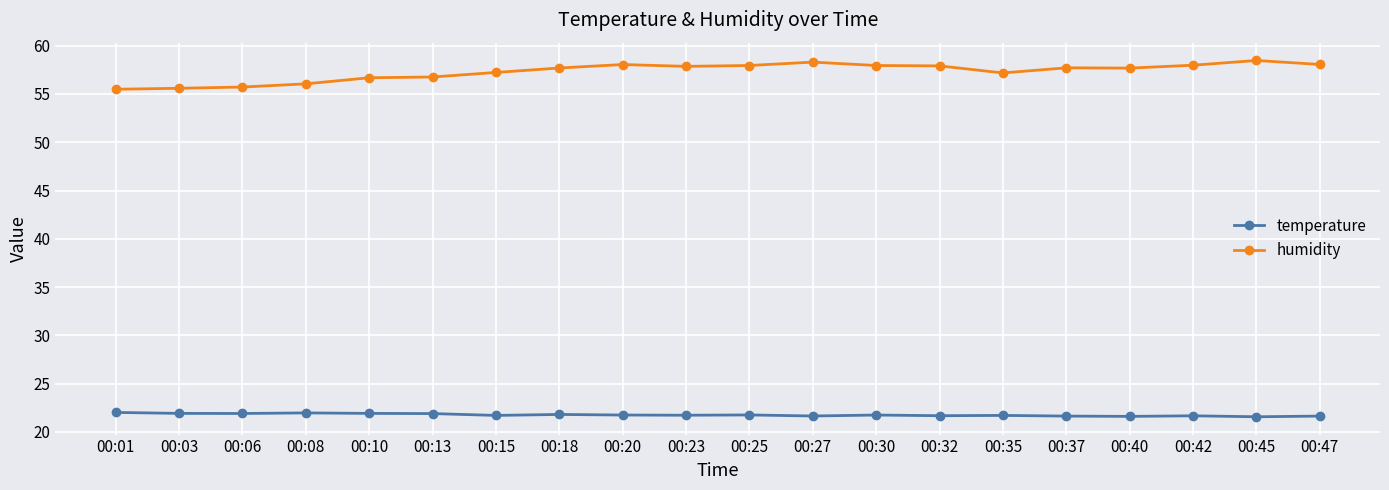

True or false: humidity and temperature intersect in this chart.

False